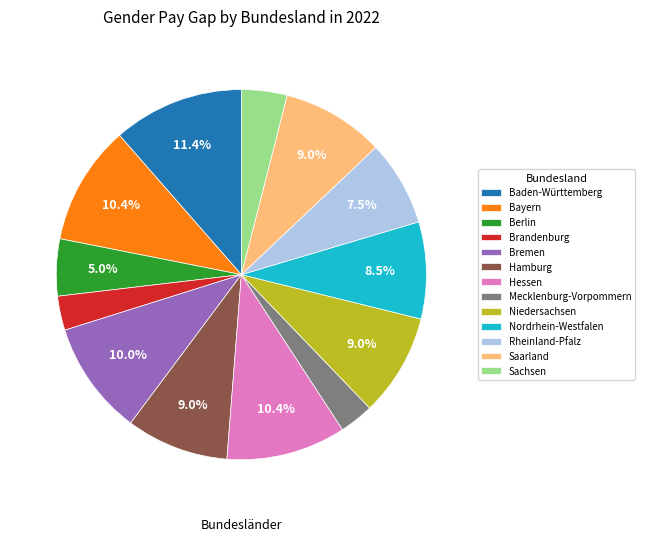

What portion of the pie excludes Bremen?

90.0%